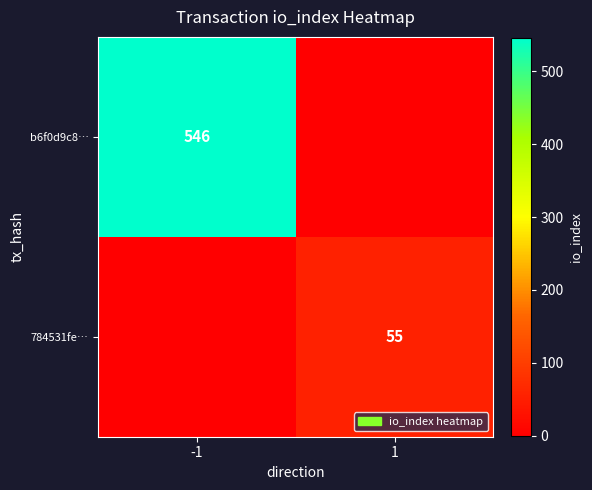

True or false: 784531fe… has a value of 72 at 1.

False